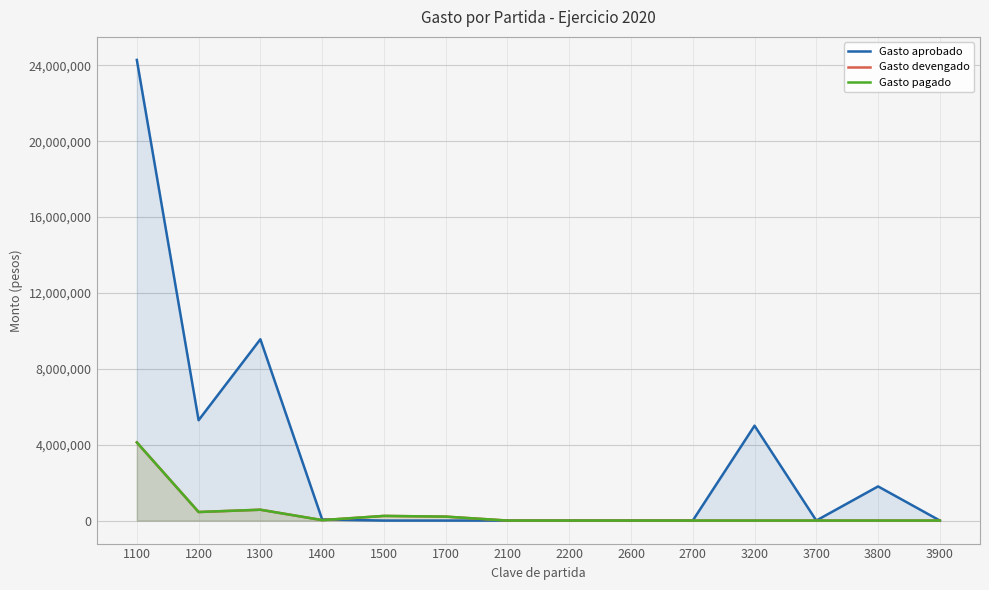

Between 1100 and 2200, which is larger?

1100